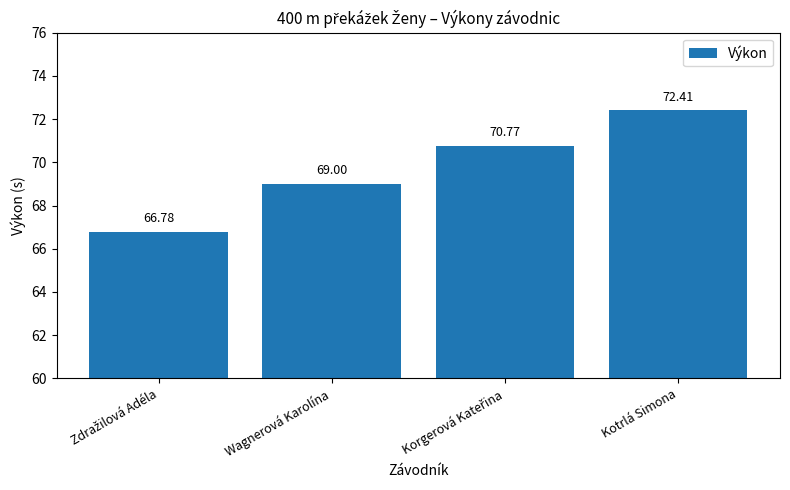

What is the value of the 2nd bar from the left?

69.0